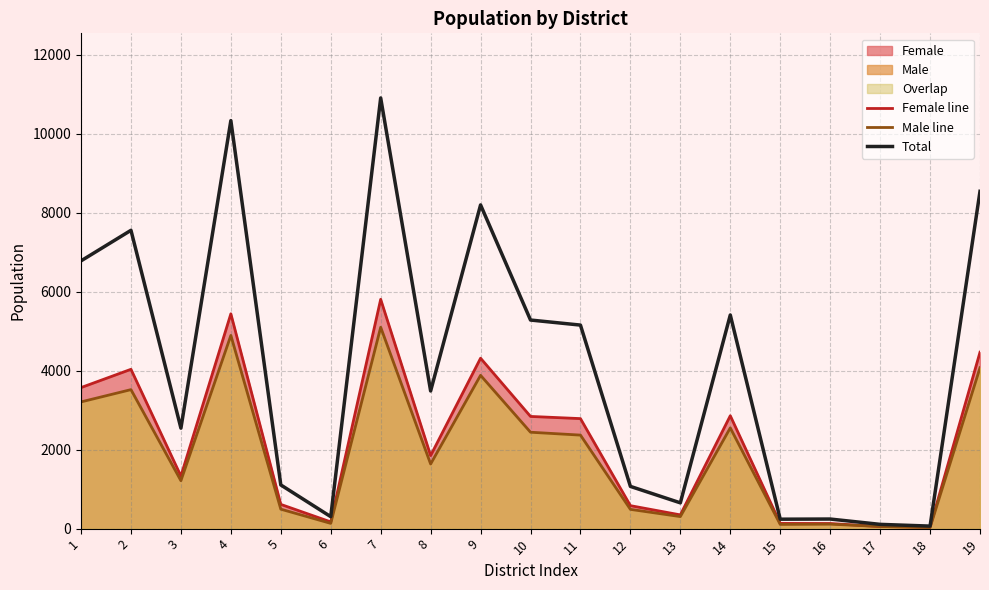

What is the sum of the Male line values at 8 and 14?

4189